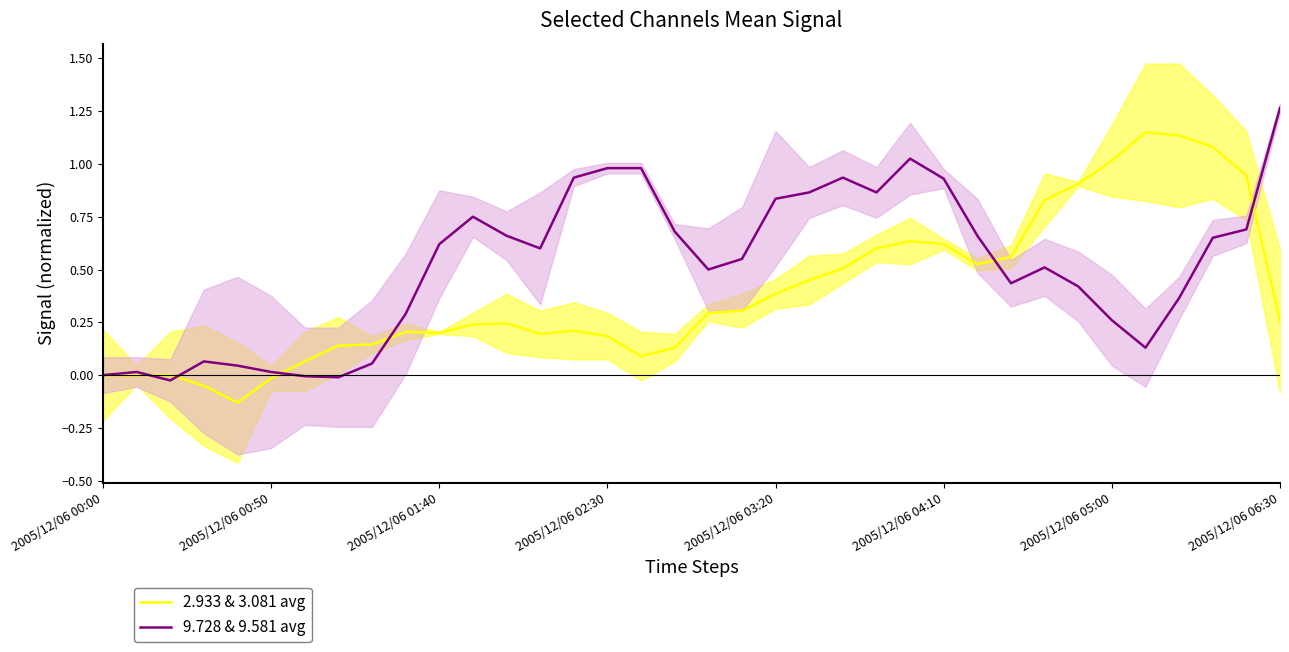

What is the minimum value shown in the chart?

-0.1